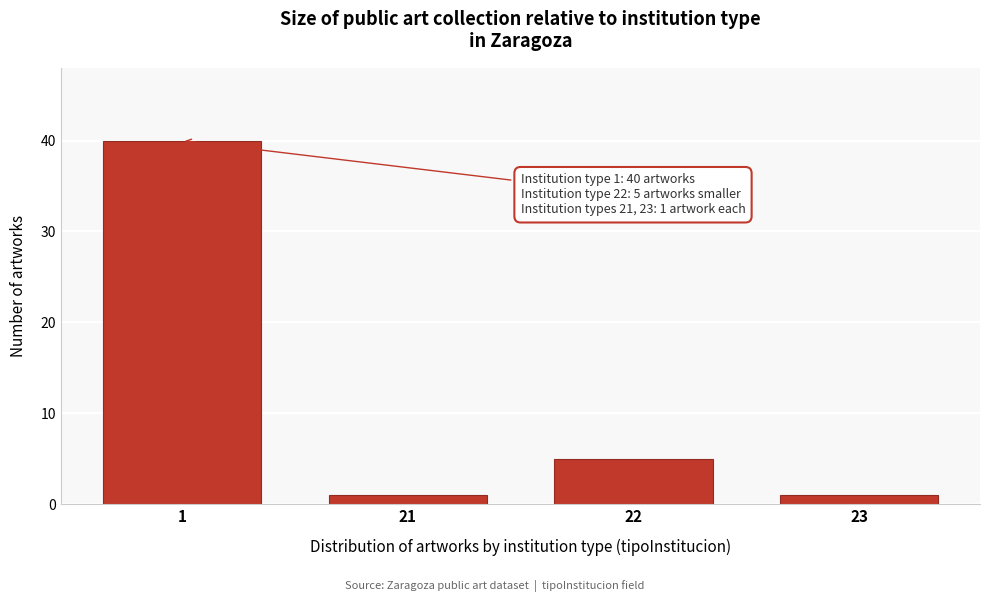

Reading left to right, extract all data points from this chart.

40	1	5	1